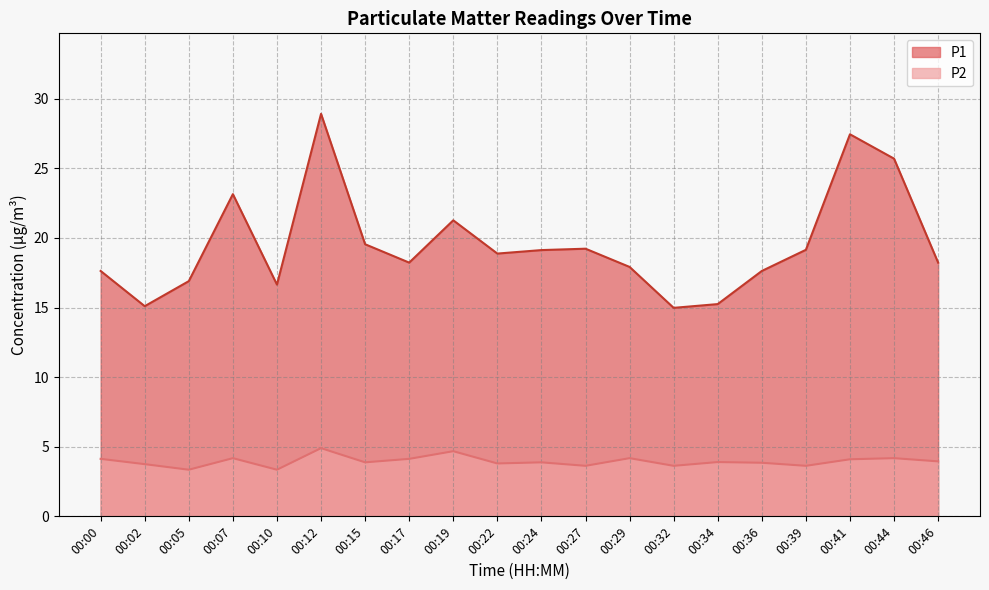

The value of P1 at 00:07 is 7.1. True or false?

False